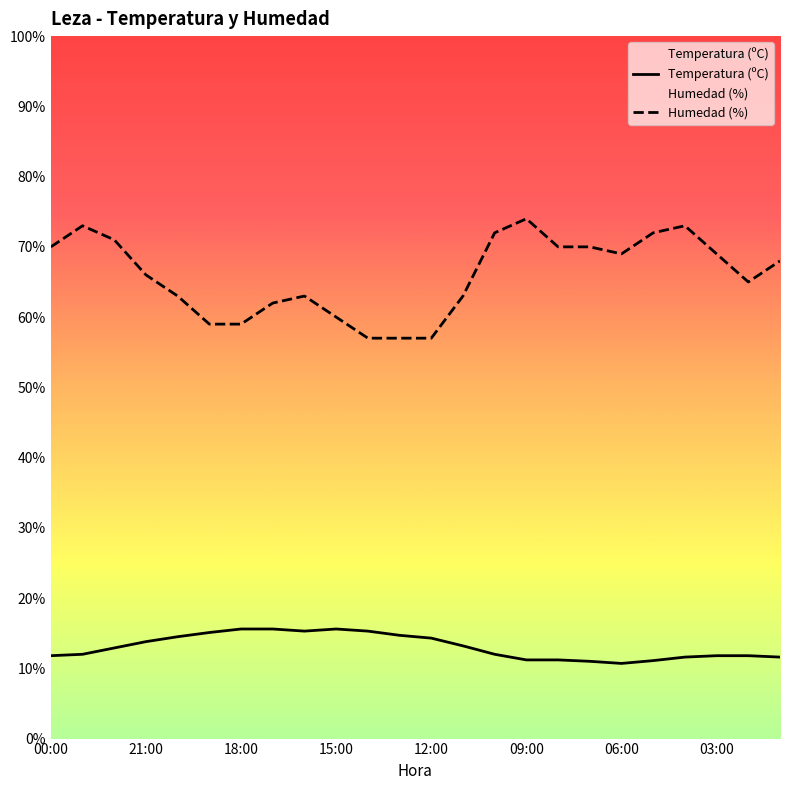

What is the difference between the Temperatura (ºC) values at 02:00 and 07:00?

0.8